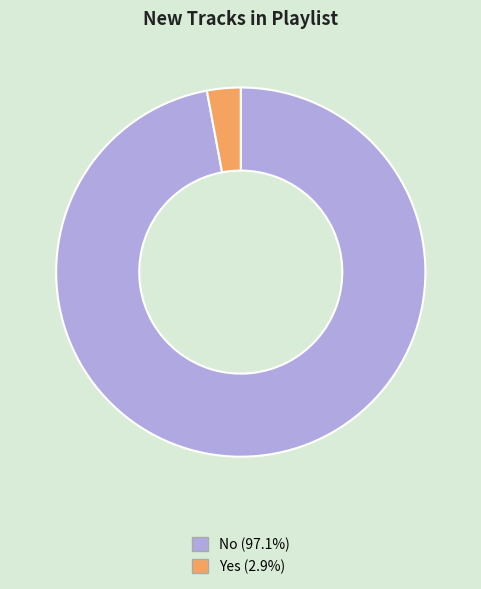

How many segments does this pie chart have?

2